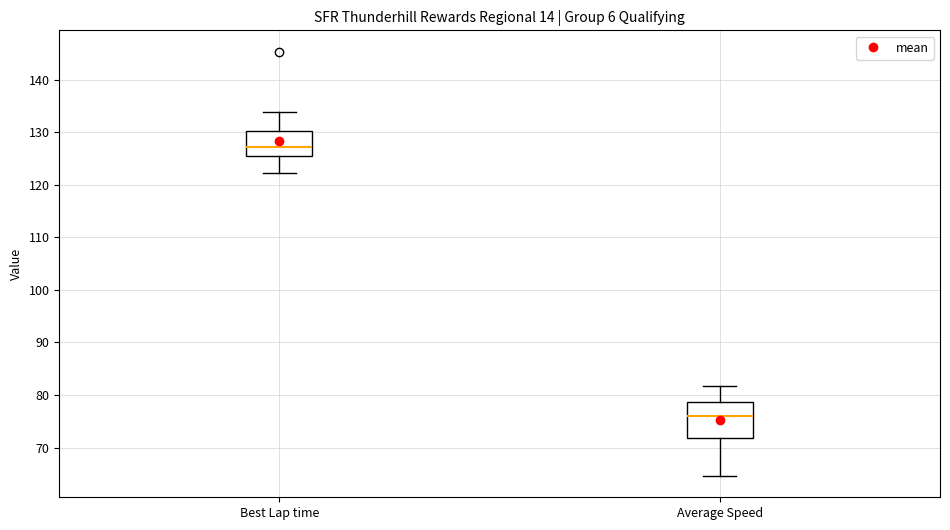

Reading left to right, read every box against the y-axis: the position of its median line, the range the box covers, and the ends of its whiskers. The values are not printed on the chart, so give them approximately, as read against the axis.

Best Lap time: median 127, box 125 to 130, whiskers 122 to 134
Average Speed: median 76, box 72 to 79, whiskers 65 to 82